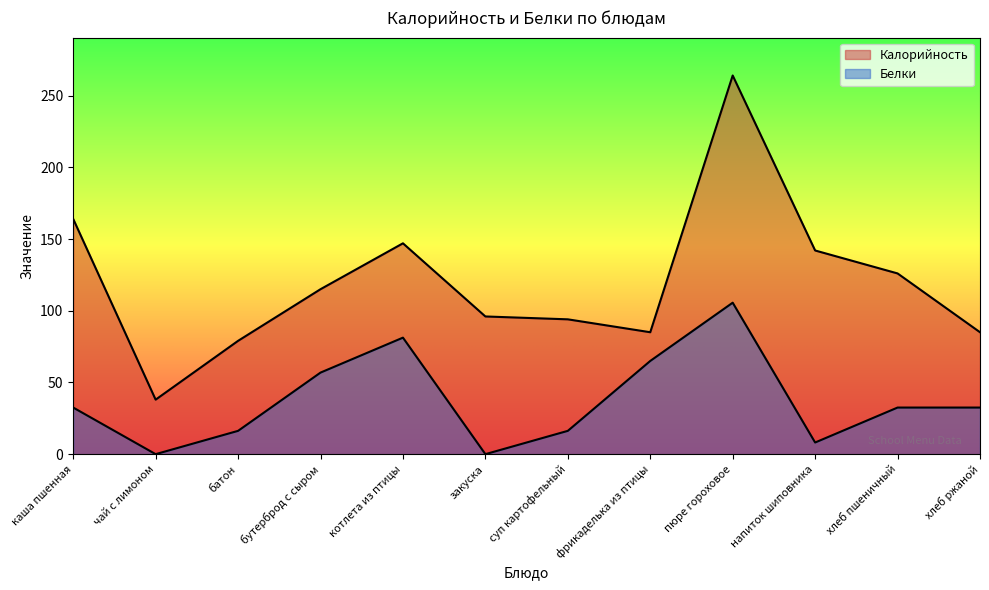

True or false: Белки has a value of 27.5 at фрикаделька из птицы.

False